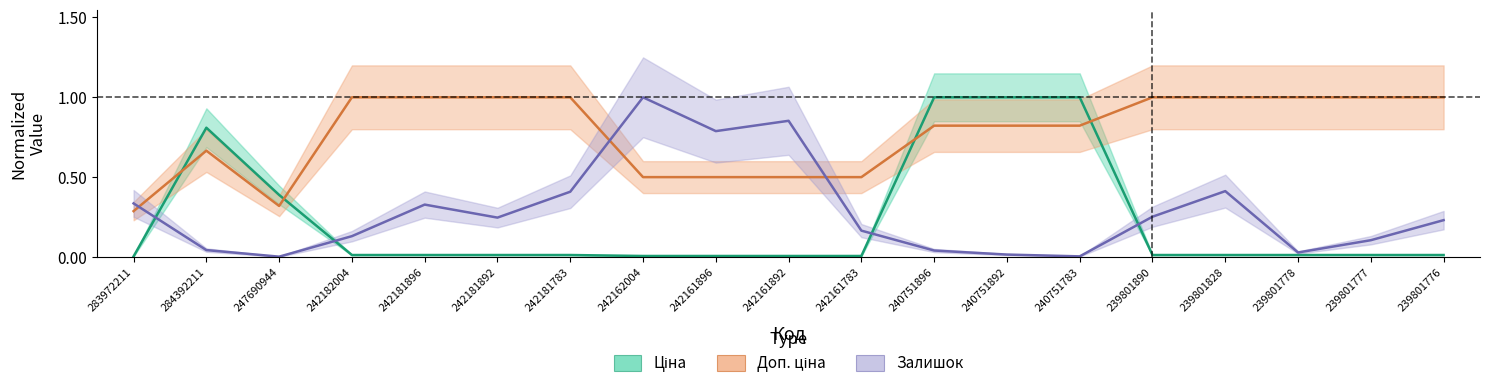

What is the label of the 2nd point from the left?

284392211